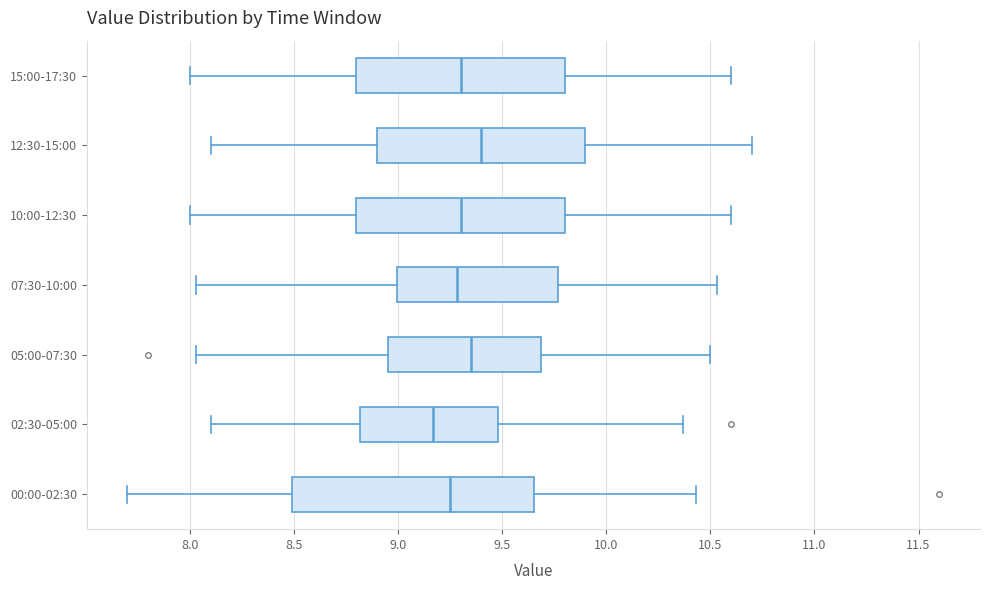

Which box has the furthest to the left median line?

02:30-05:00